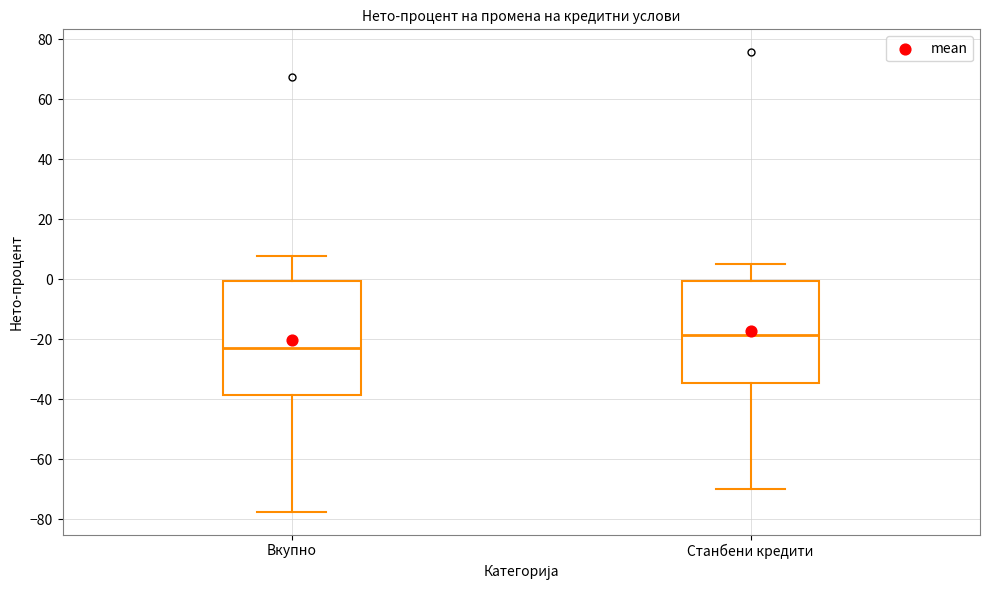

Reading left to right, transcribe this box plot: for each box, give where its median line is, the range the box spans, and where its two whiskers end, as read against the y-axis. The values are not printed on the chart, so give them approximately, as read against the axis.

Вкупно: median -24, box -38 to 0, whiskers -78 to 8
Станбени кредити: median -18, box -34 to 0, whiskers -70 to 6